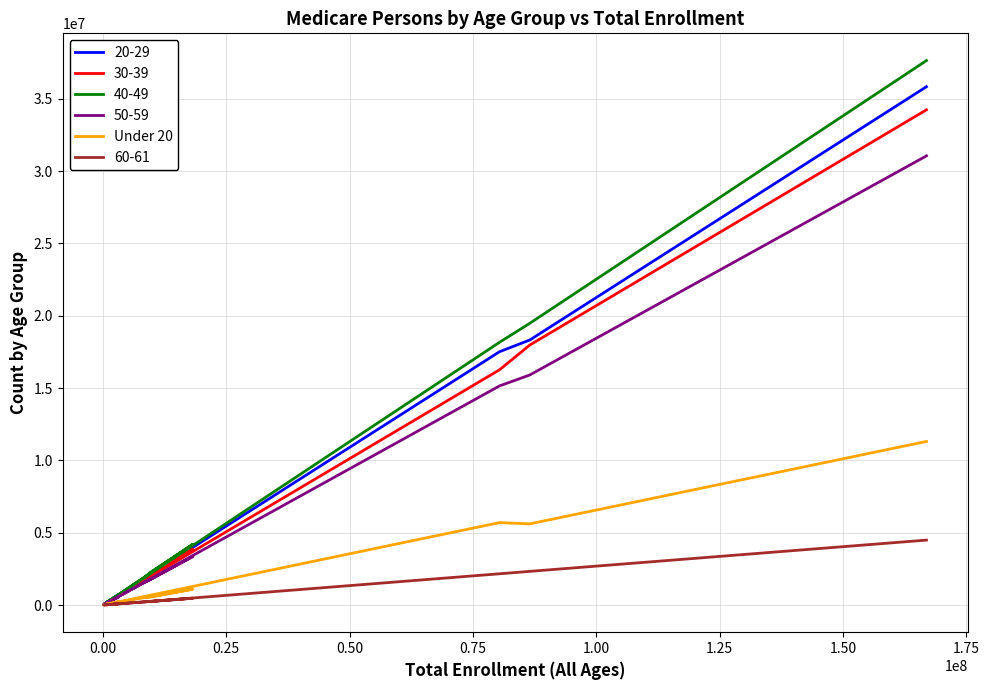

What is the difference between the second highest and minimum values?

5682154